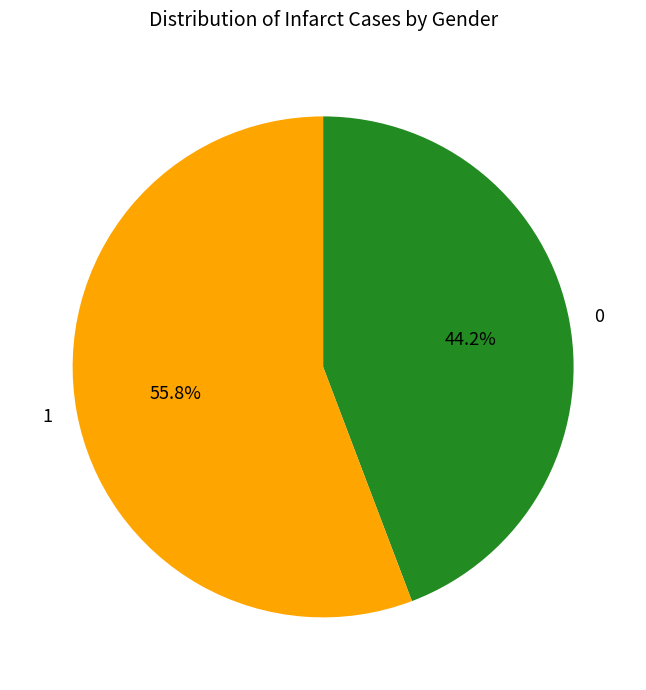

Approximately how many times larger is the value at 1 compared to 0?

1.3